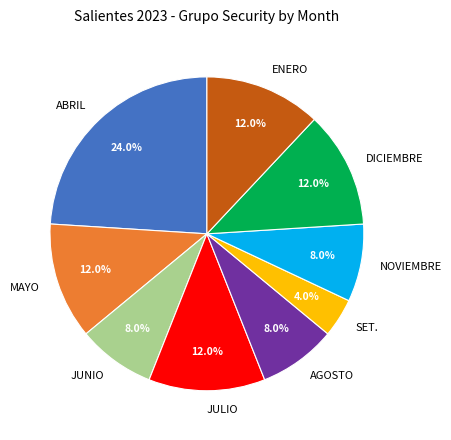

To the nearest percent, what is the difference between the ENERO and AGOSTO slice percentages?

4%